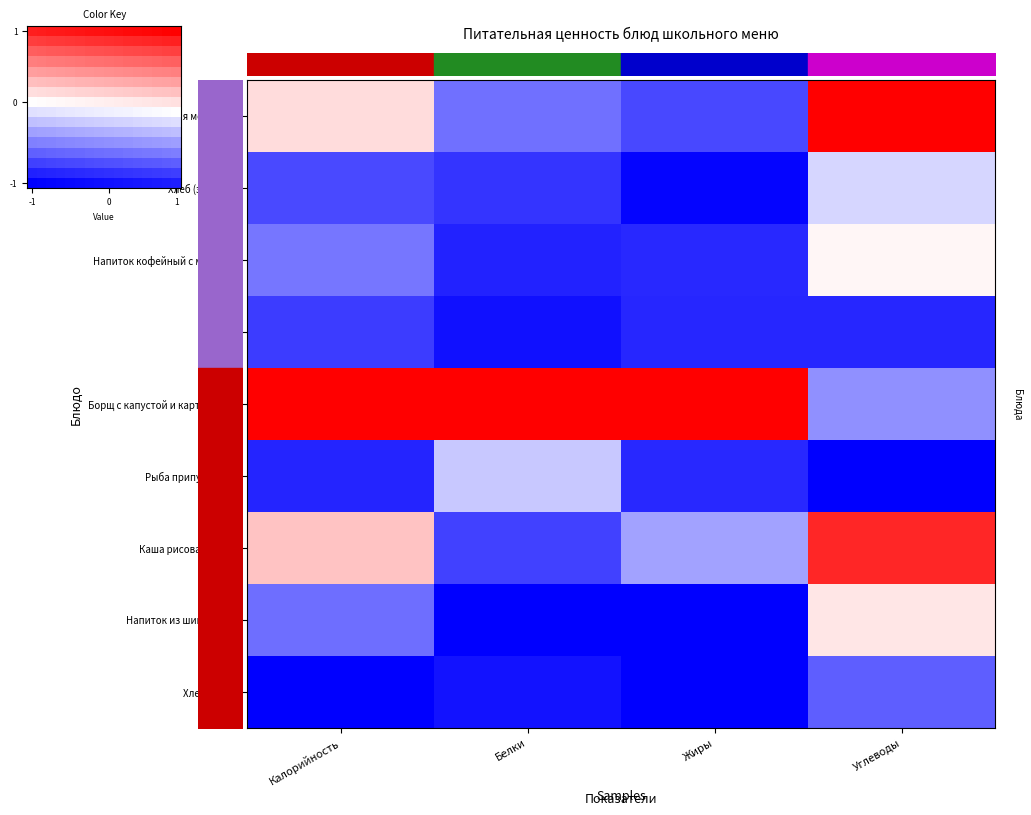

Which series has the largest range (max minus min)?

-1